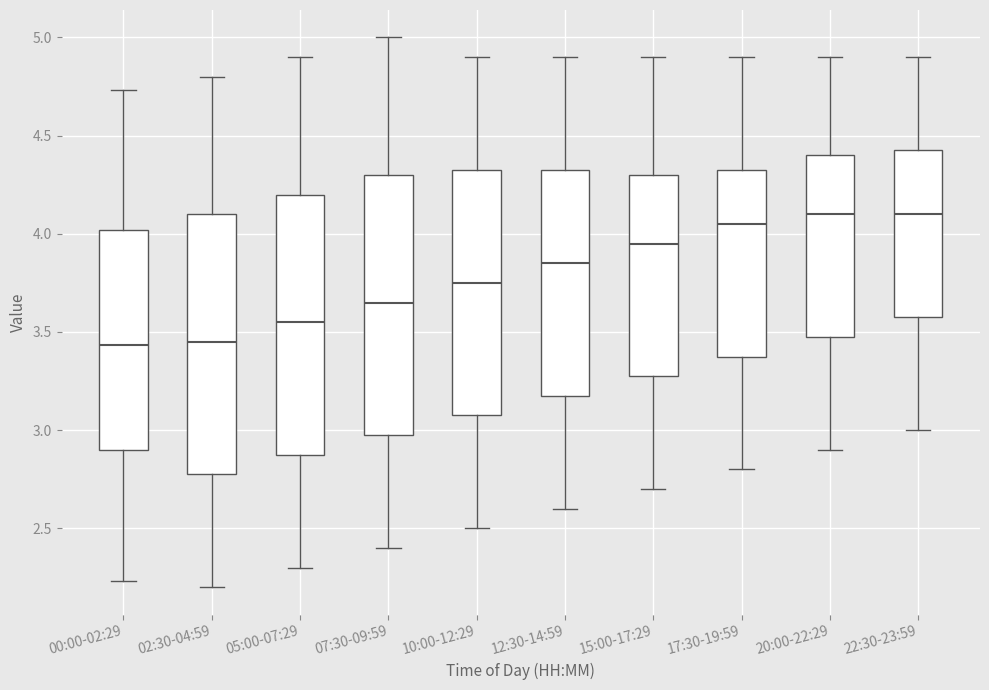

Where does the median line of the box for 15:00-17:29 sit on the y-axis? The values are not printed on the chart, so give them approximately, as read against the axis.

3.95